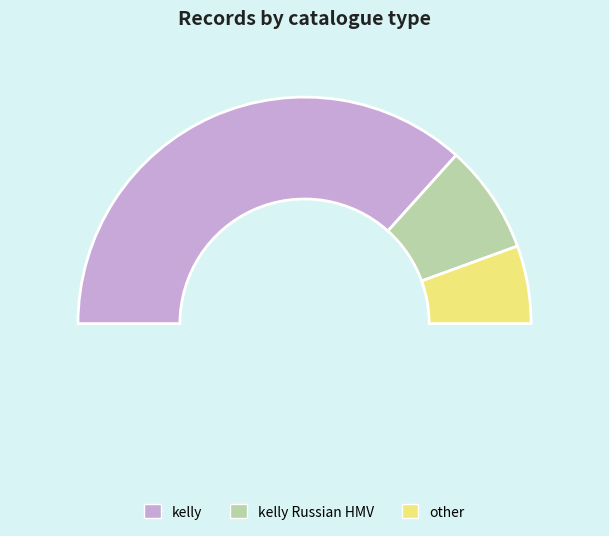

To the nearest percent, what is the combined percentage of kelly Russian HMV and other?

27%